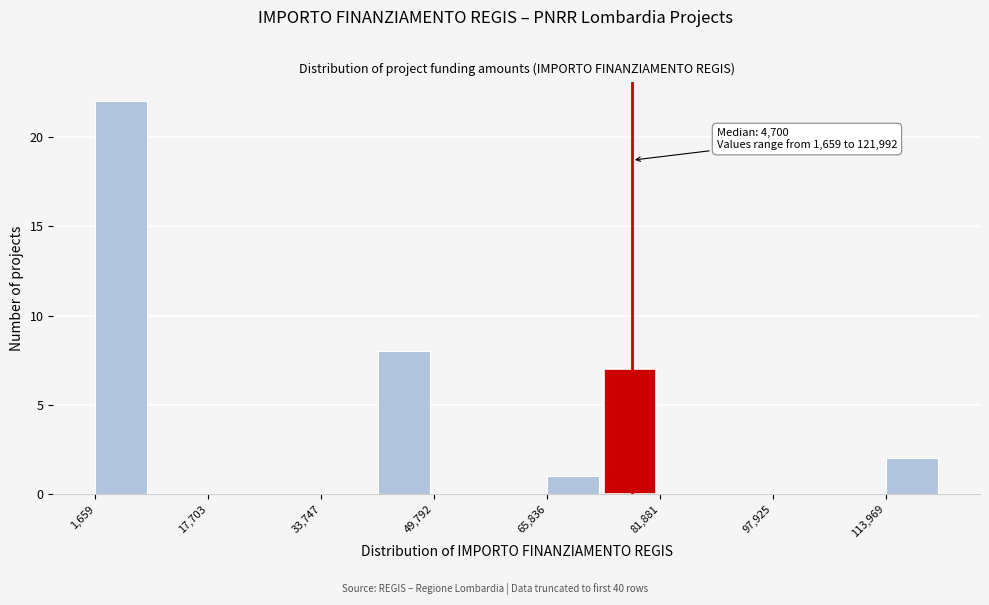

Which range on the x-axis has the tallest bar?

2000 to 10000